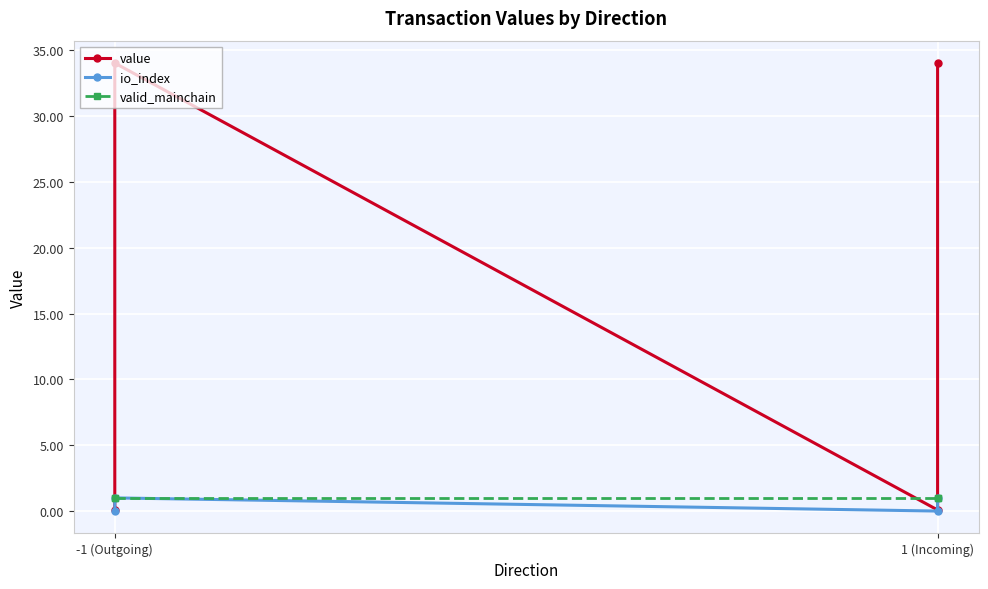

What is the average value of the value series?

17.1